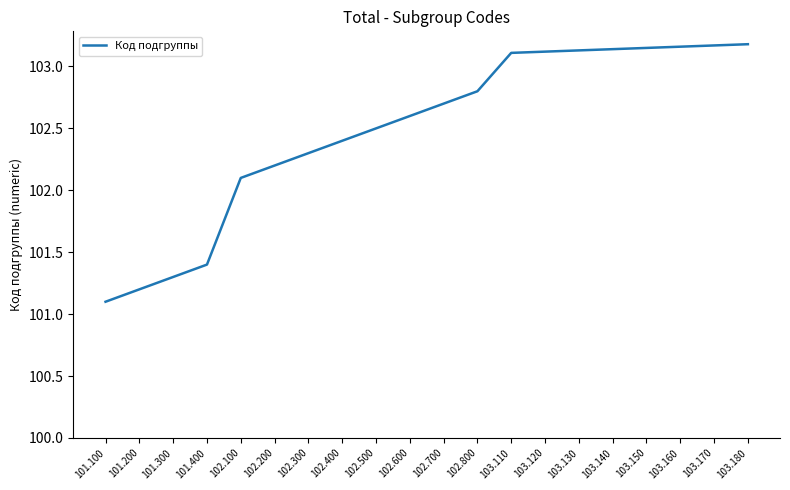

How many series are shown in this chart?

1